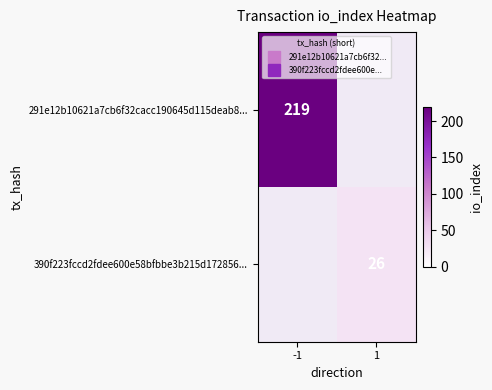

What value does the 291e12b10621a7cb6f32cacc190645d115deab8... series have at -1?

219.0